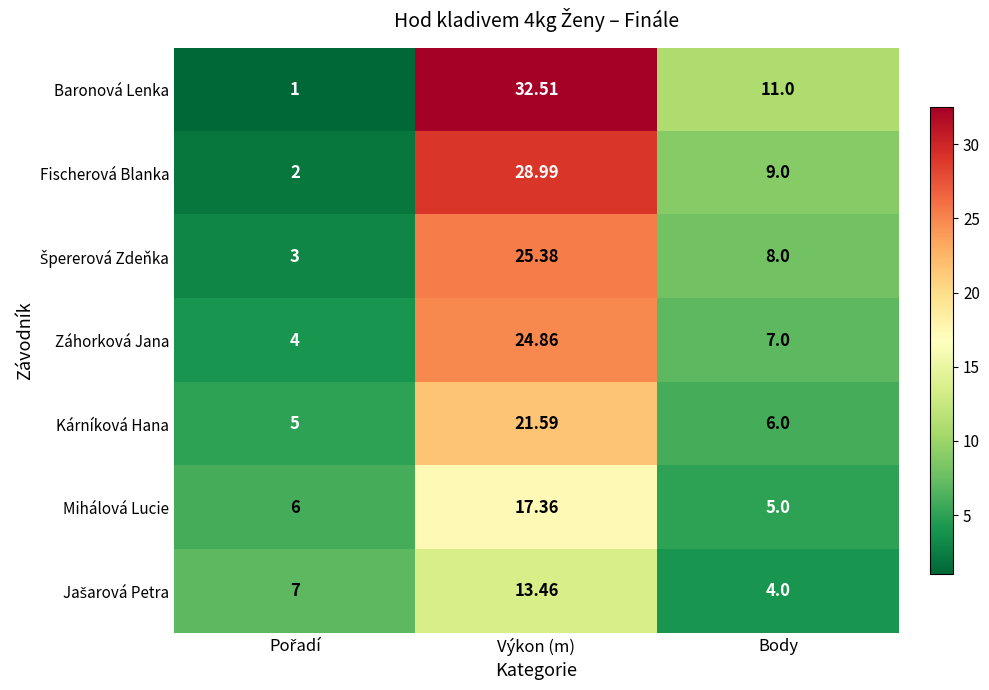

At which category is the sum across all series the highest?

Výkon (m)